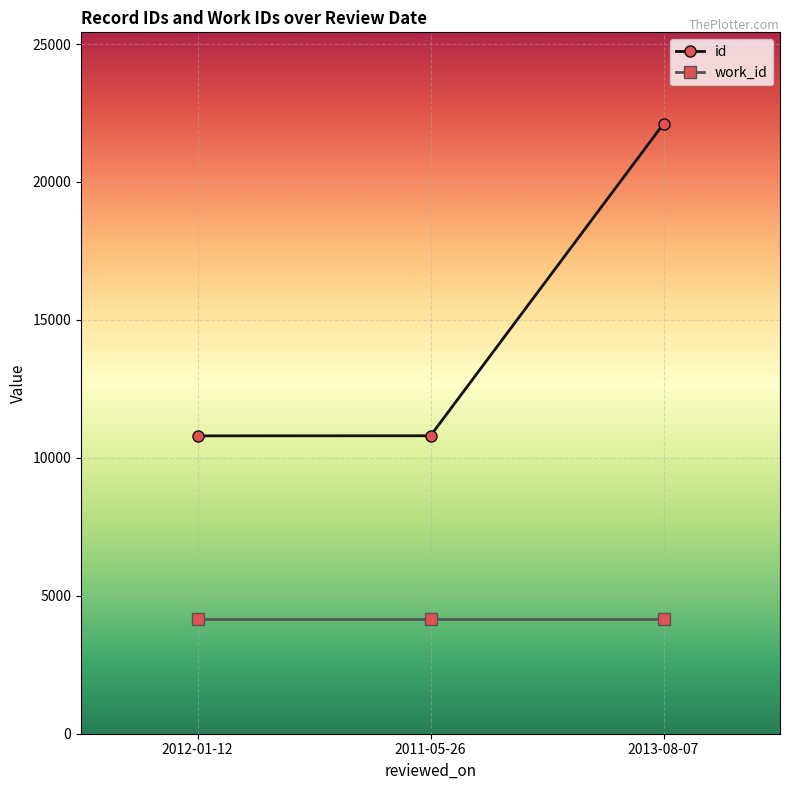

Is this an area chart (filled region under the line)?

No